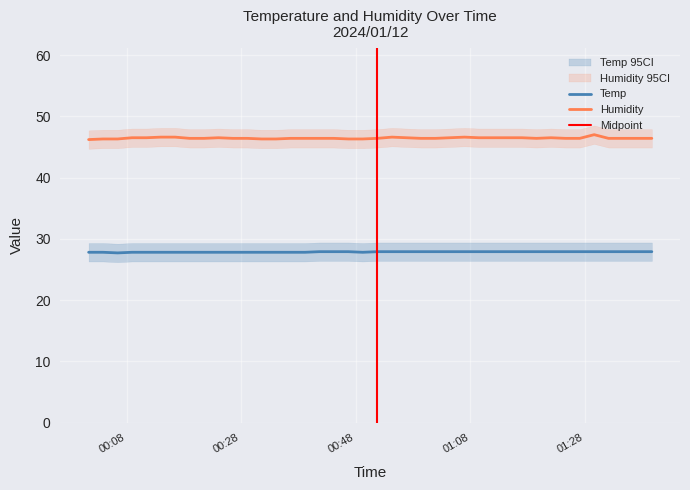

Does the chart display data point markers on the line(s)?

No